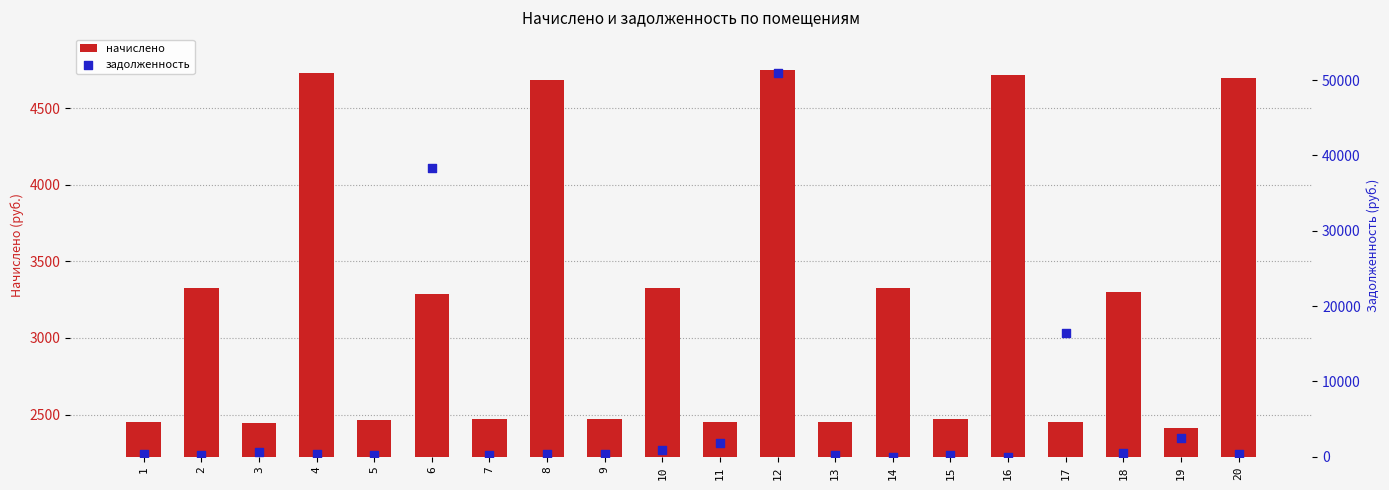

Which series has the widest spread of Y values?

zadolzhennost